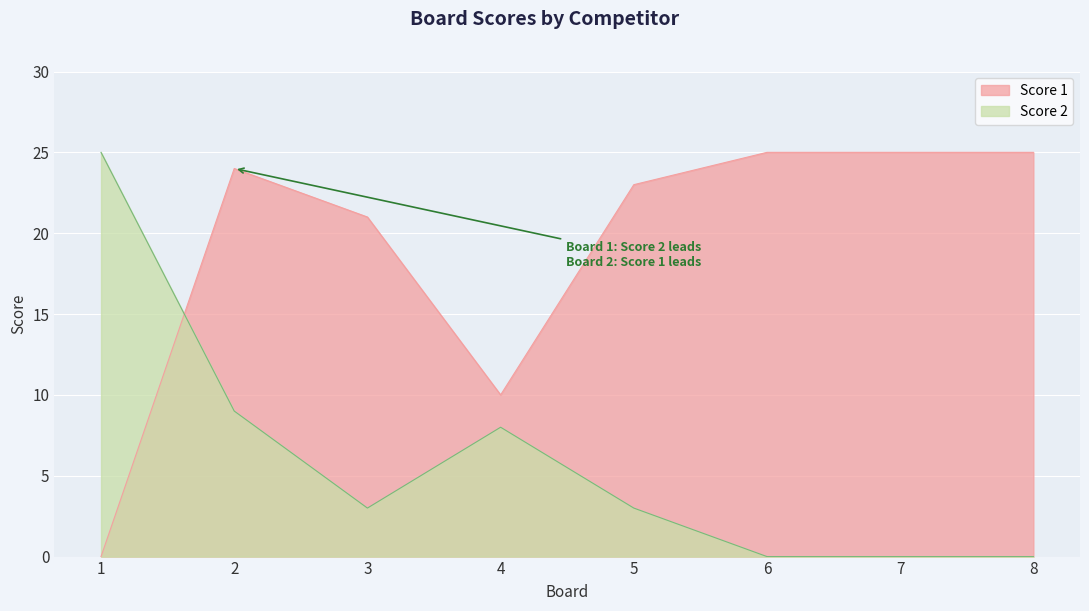

Rank the series by their average value, from lowest to highest.

Score 2, Score 1